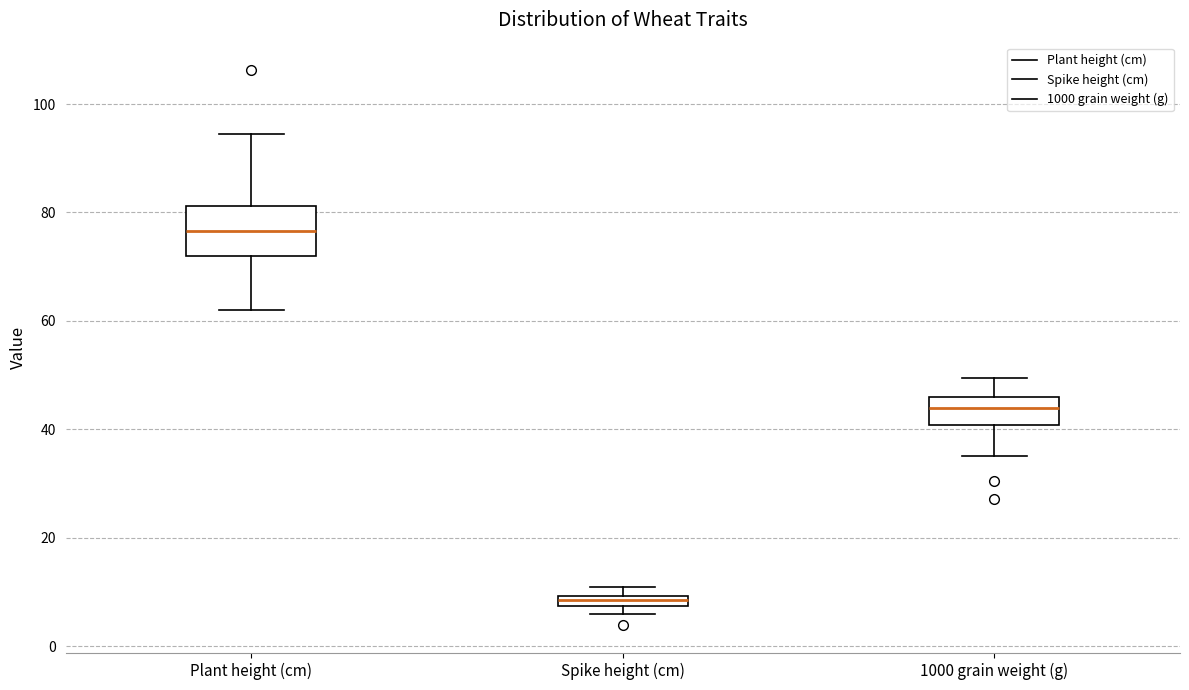

Comparing the boxes themselves (not the whiskers), which one is the tallest?

Plant height (cm)